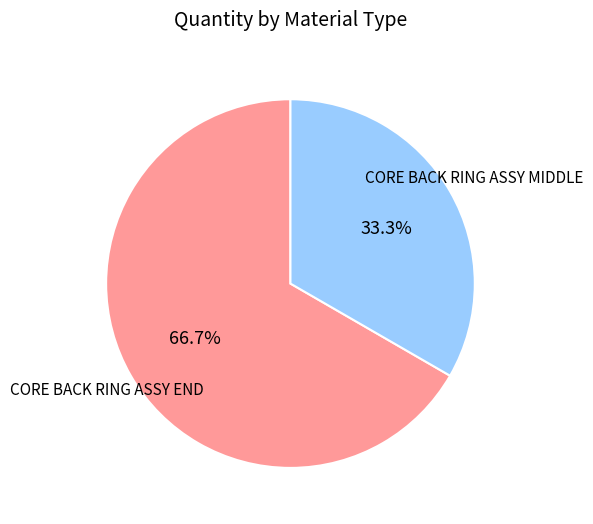

Does any single category account for the majority?

Yes